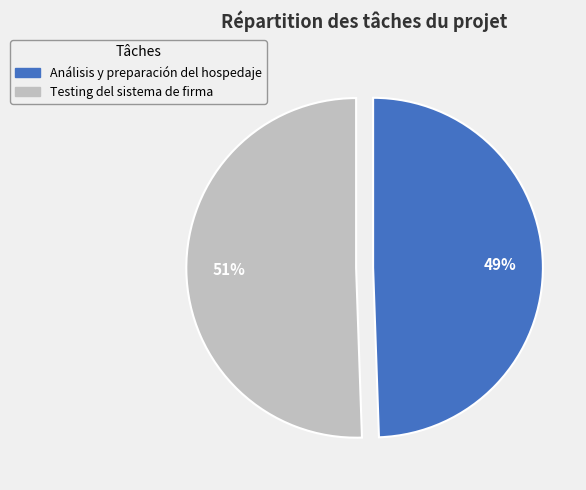

The Testing del sistema de firma slice represents 58% of the pie. True or false?

False